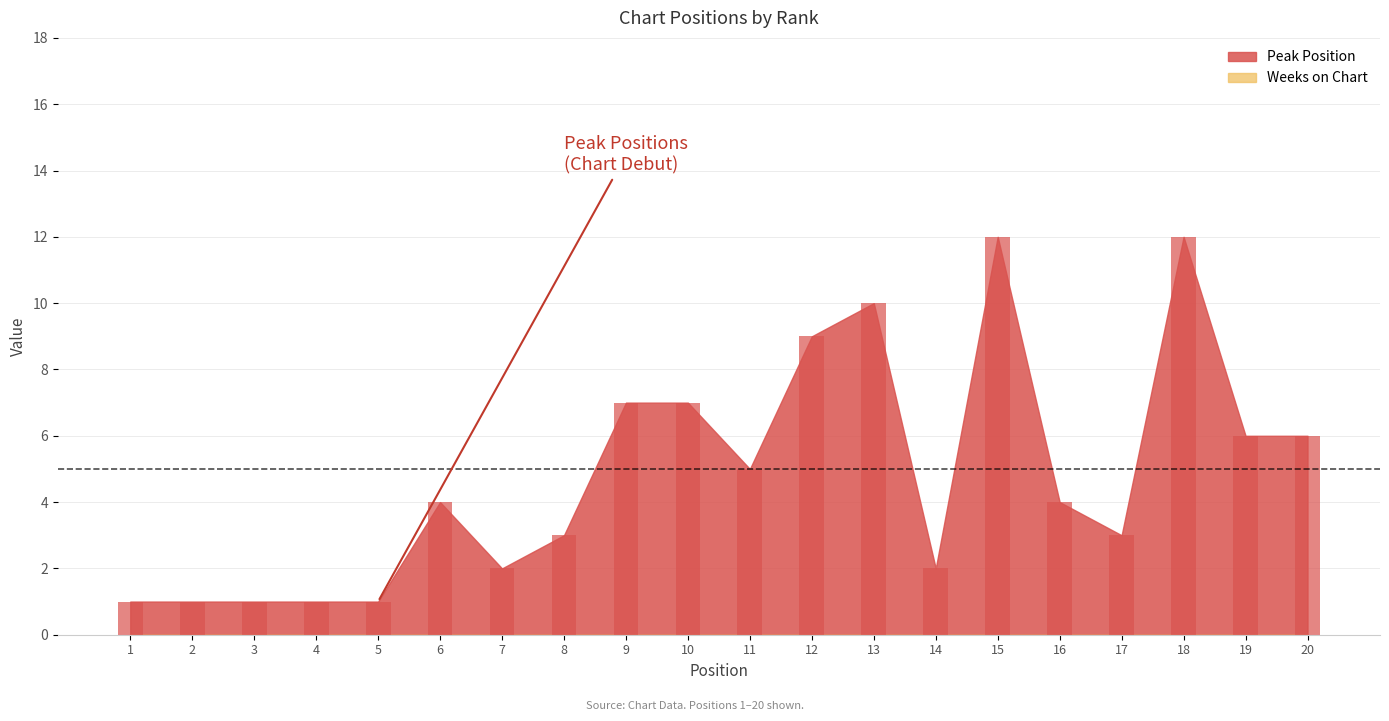

Approximately how many times larger is the value at 20 compared to 18?

0.5